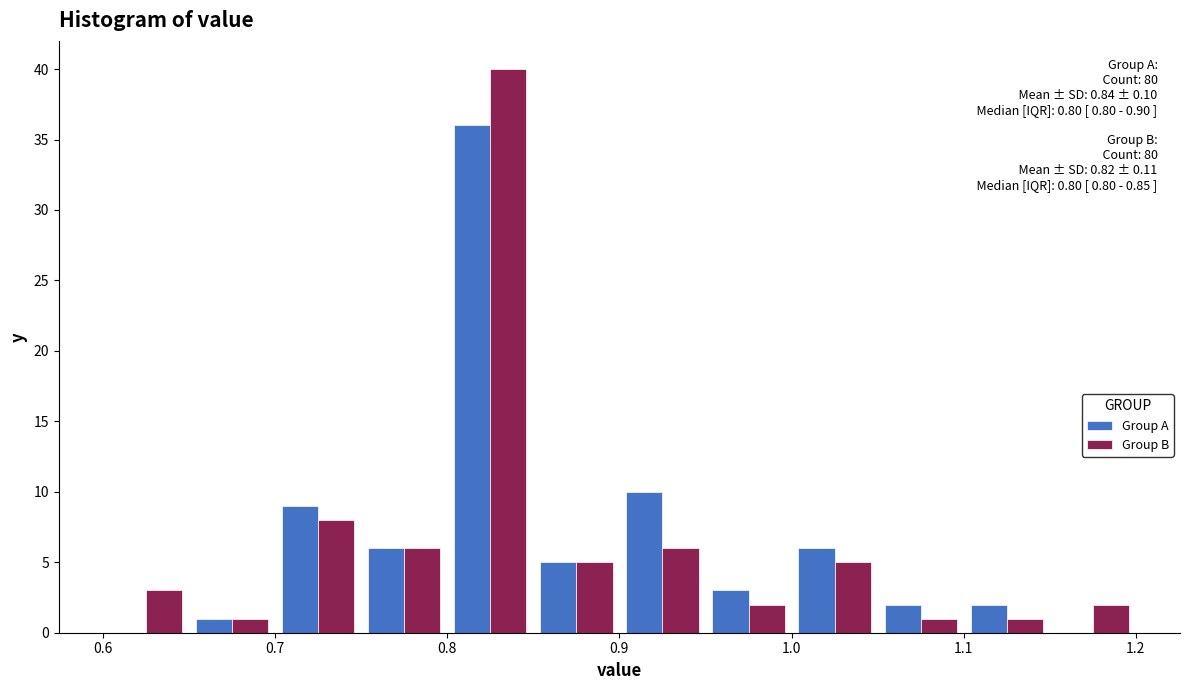

In the Group A series, which range on the x-axis has the tallest bar?

0.80 to 0.85